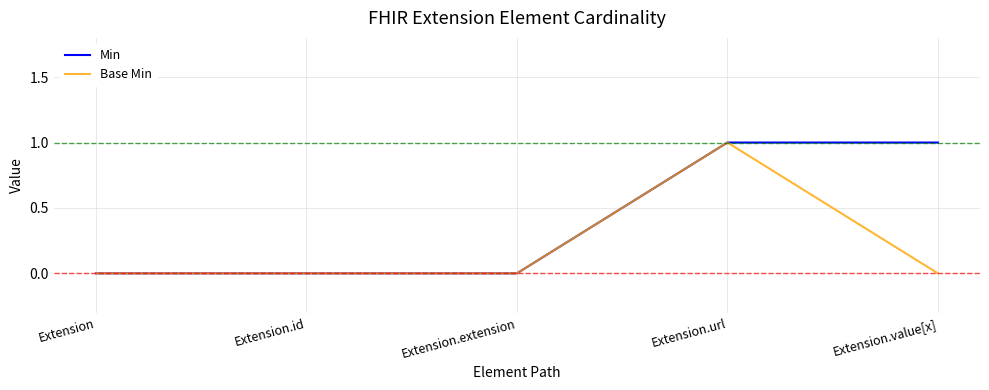

What is the difference between the maximum and minimum values in the Base Min series?

1